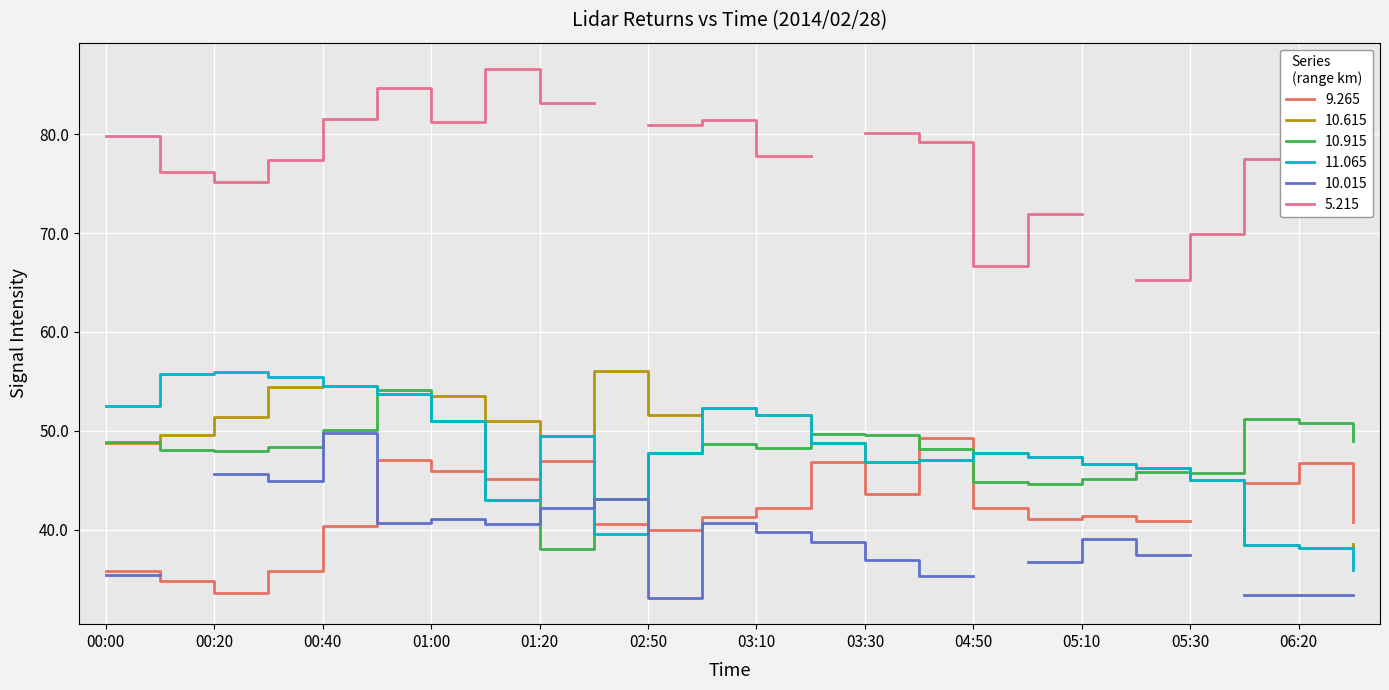

In 11.065, how many points are higher than both neighbors (excluding endpoints)?

4